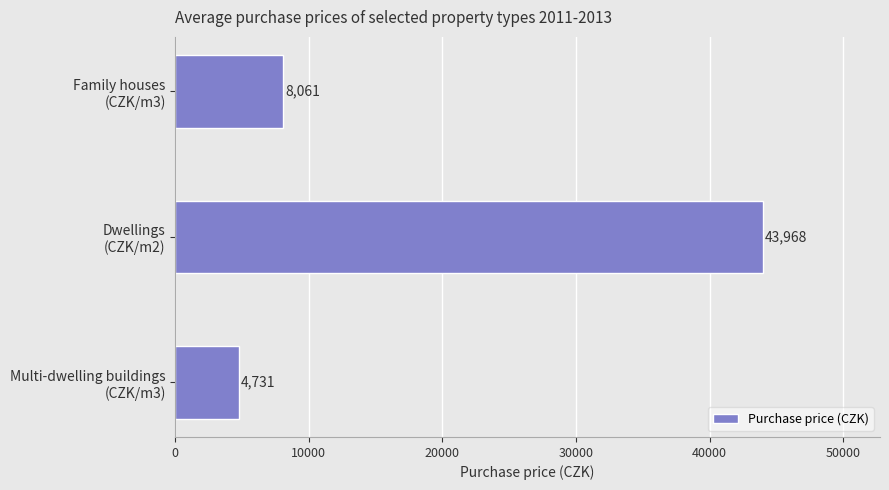

What is the value of the 3rd bar from the top?

4731